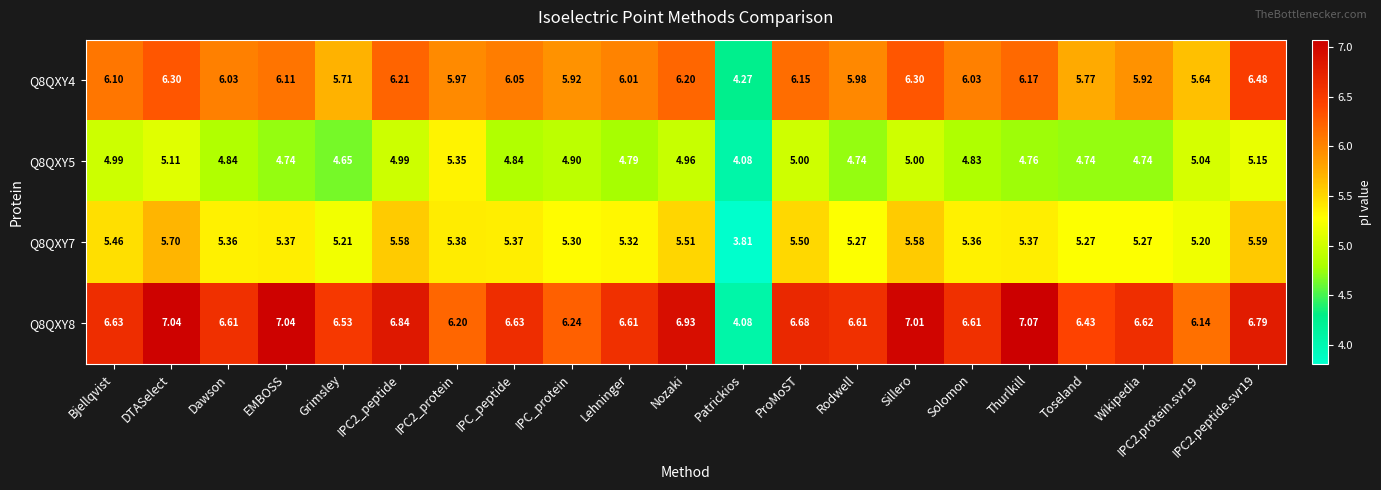

Is the value of Q8QXY8 at IPC2_protein greater than the value of Q8QXY7 at Toseland?

Yes